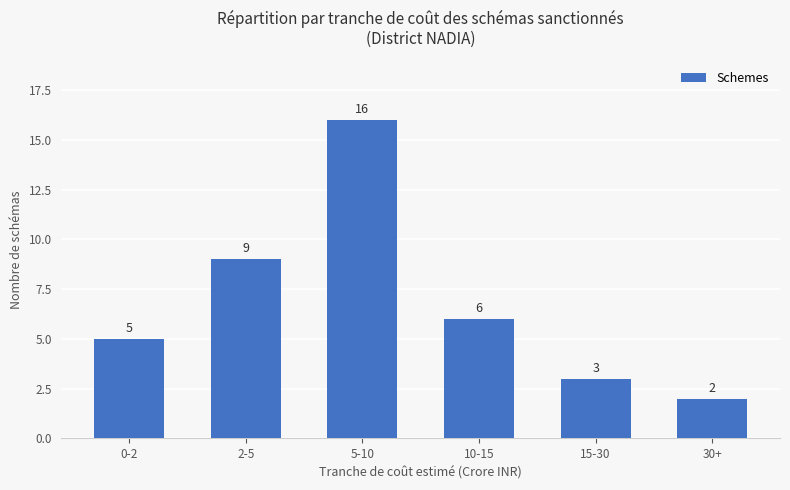

Rank the categories by value from highest to lowest.

5-10, 2-5, 10-15, 0-2, 15-30, 30+